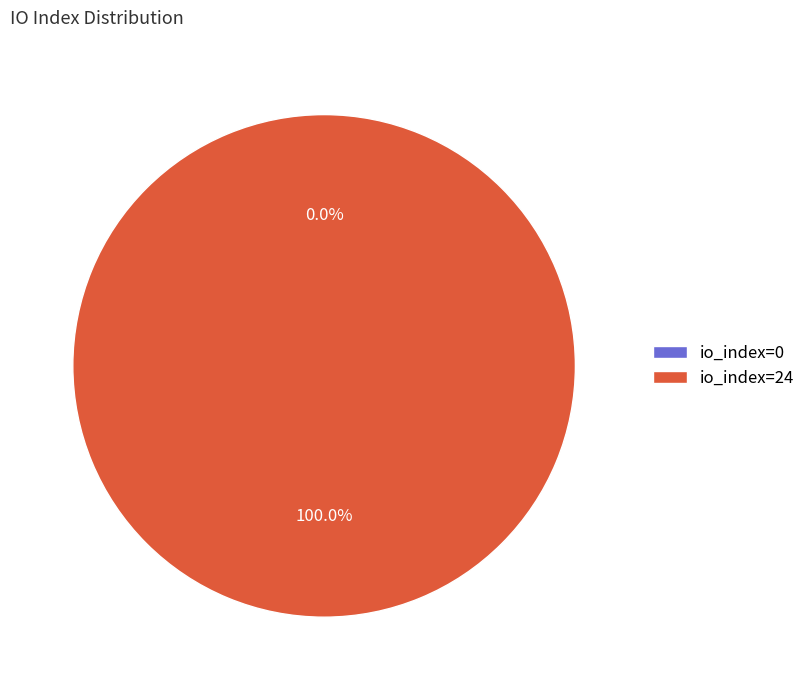

To the nearest percent, what is the difference between the io_index=0 and io_index=24 slice percentages?

100%